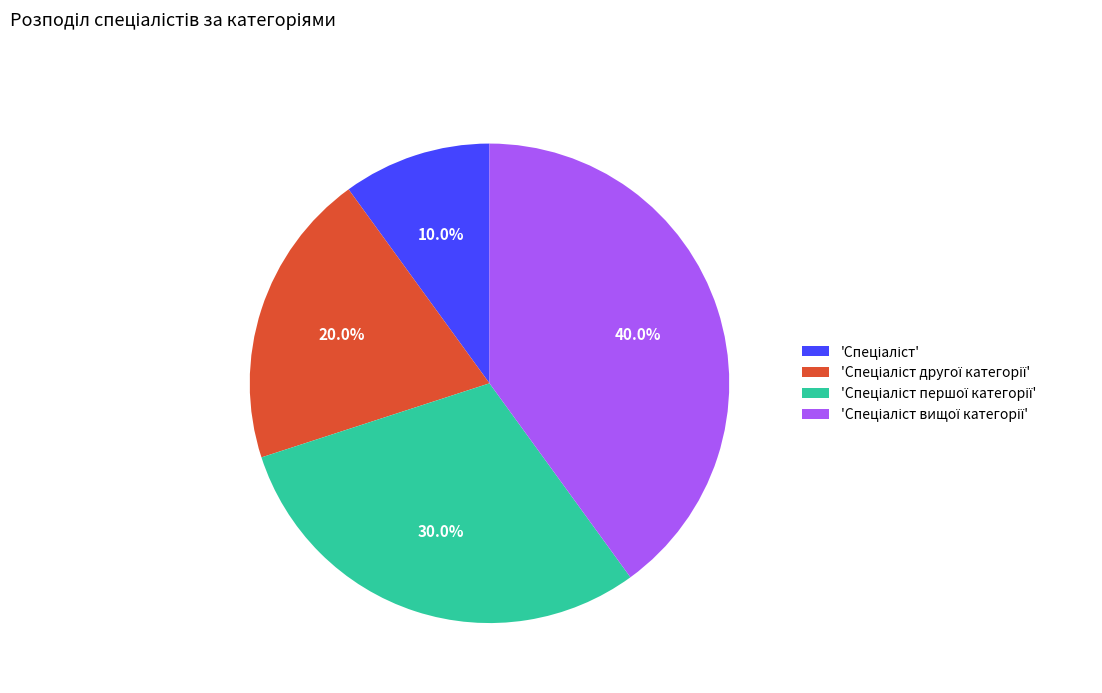

Is there any slice that represents more than half of the pie?

No